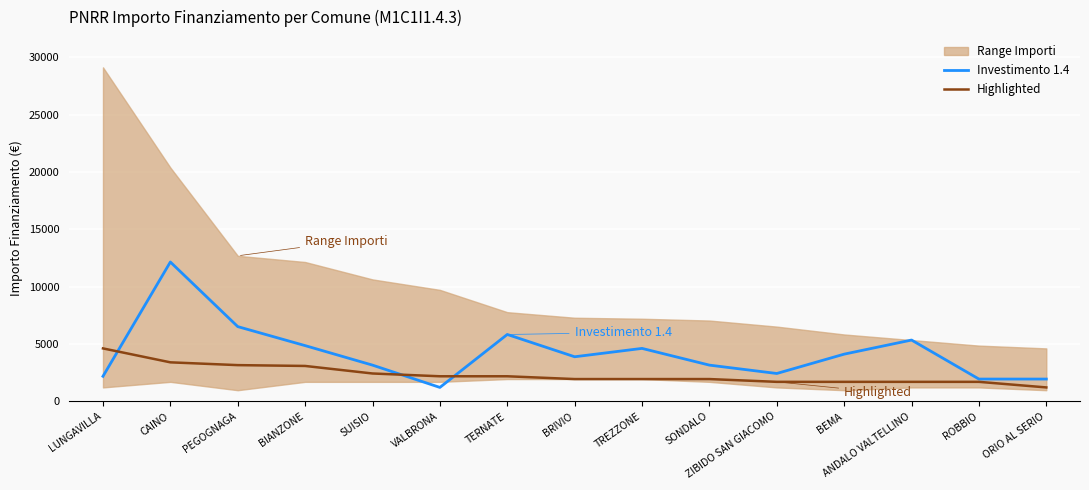

True or false: Highlighted has a value of 1701 at ROBBIO.

True